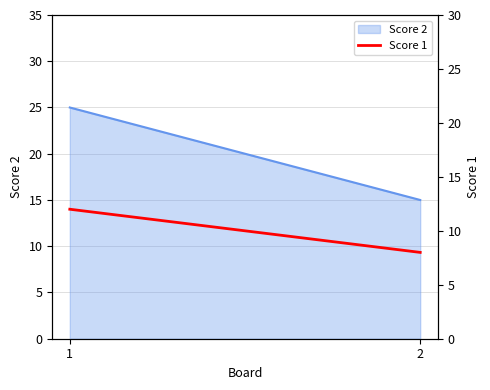

List the labels in order of value, largest first.

1, 2